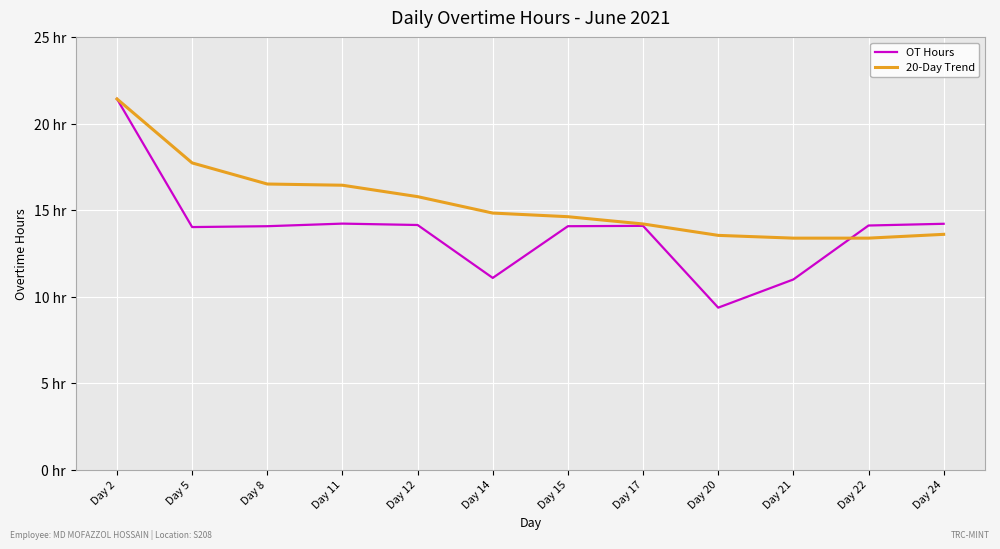

Which category has the lowest value in the OT Hours series?

Day 20